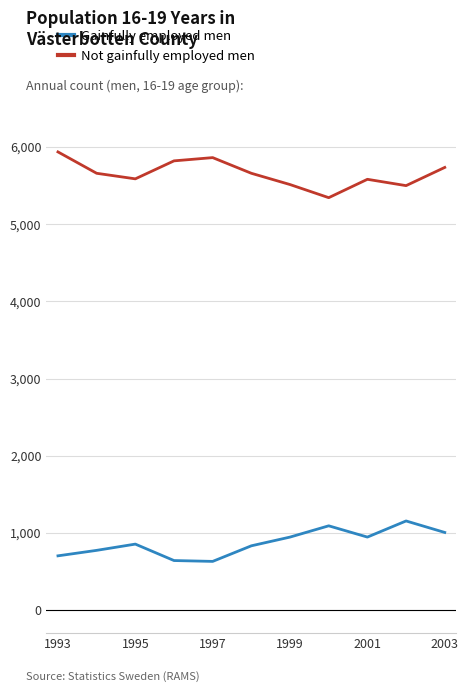

True or false: Gainfully employed men and Not gainfully employed men cross at least once.

False